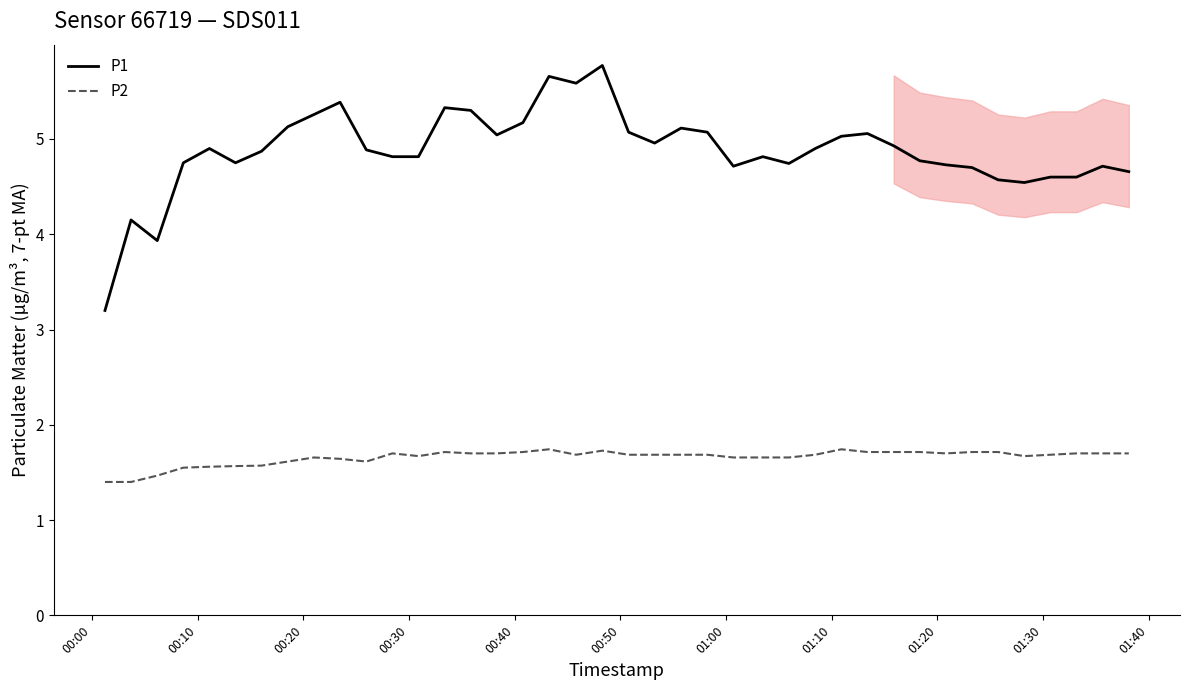

Reading left to right, list all the values displayed in this chart.

P1: 3.2	4.2	3.9	4.8	4.9	4.8	4.9	5.1	5.3	5.4	4.9	4.8	4.8	5.3	5.3	5.0	5.2	5.7	5.6	5.8	5.1	5.0	5.1	5.1	4.7	4.8	4.7	4.9	5.0	5.1	4.9	4.8	4.7	4.7	4.6	4.5	4.6	4.6	4.7	4.7
P2: 1.4	1.4	1.5	1.6	1.6	1.6	1.6	1.6	1.7	1.6	1.6	1.7	1.7	1.7	1.7	1.7	1.7	1.7	1.7	1.7	1.7	1.7	1.7	1.7	1.7	1.7	1.7	1.7	1.7	1.7	1.7	1.7	1.7	1.7	1.7	1.7	1.7	1.7	1.7	1.7